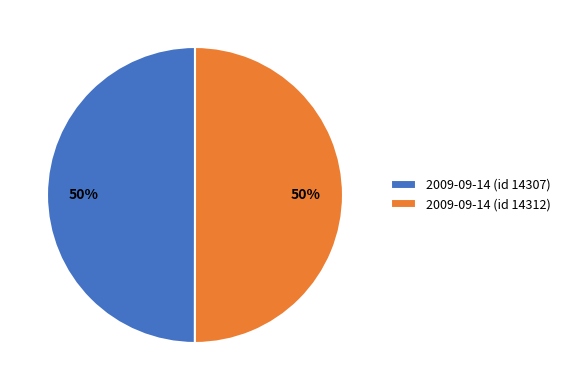

True or false: 2009-09-14 (id 14307) accounts for 50% of the total.

True